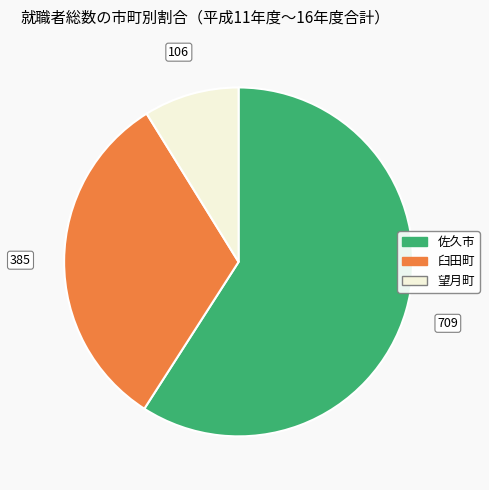

True or false: 臼田町 accounts for 6% of the total.

False